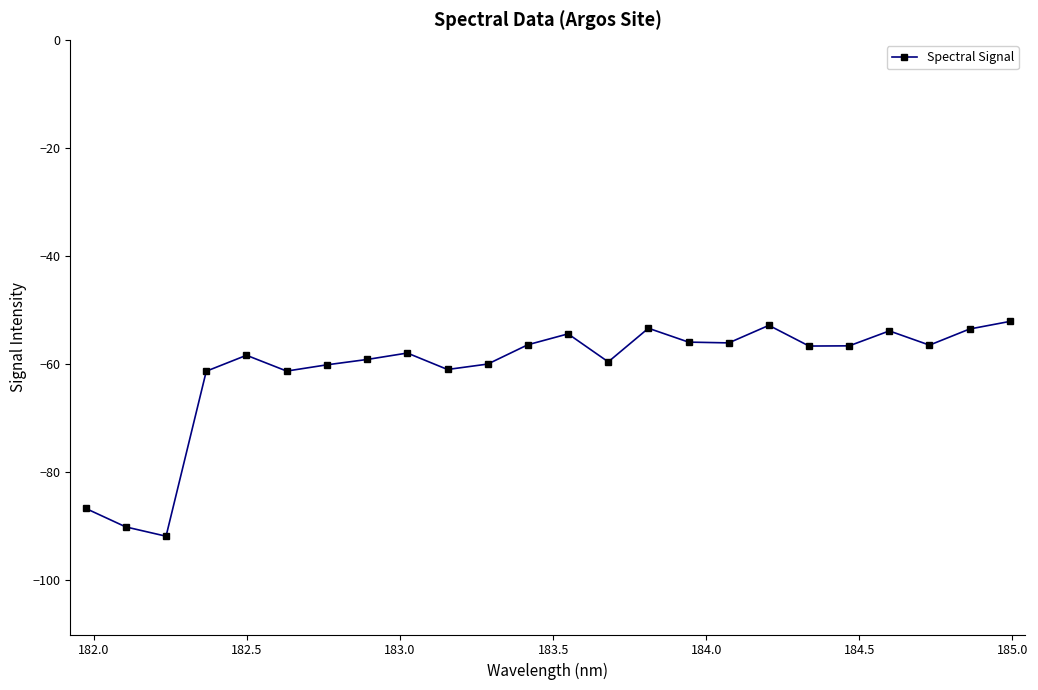

How many data points does each series have?

24